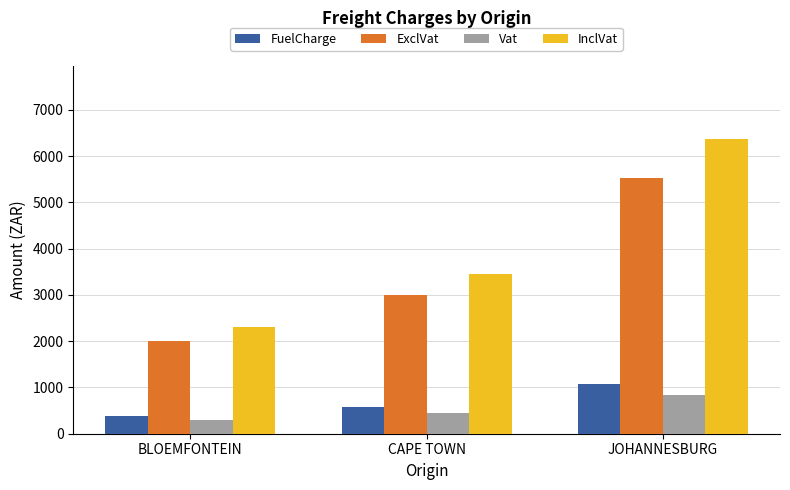

How many values in the FuelCharge series exceed 588?

2